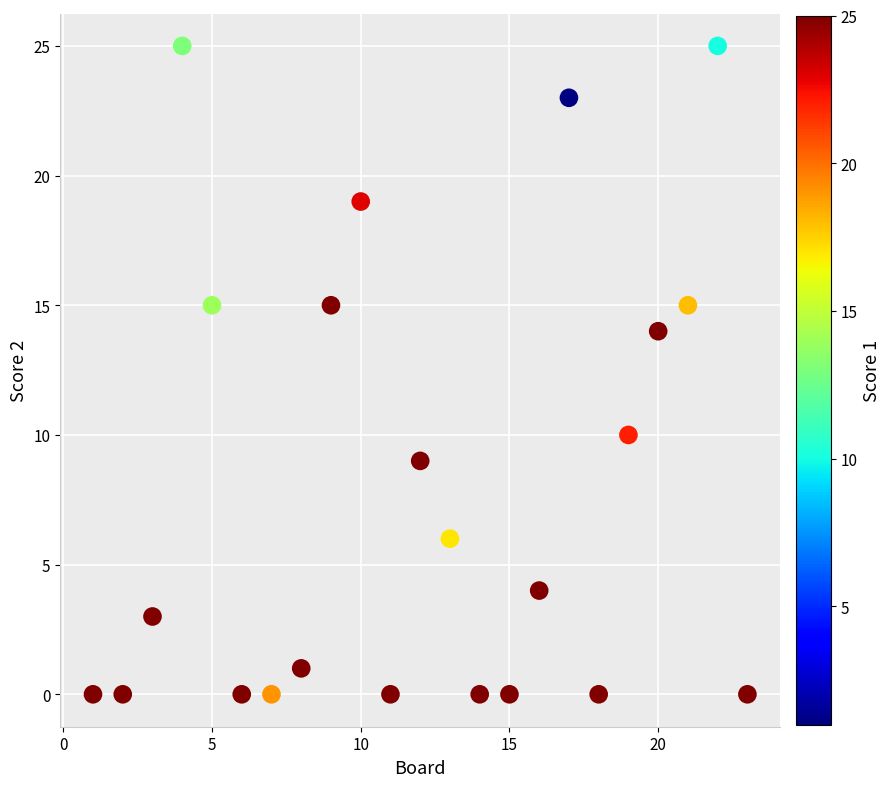

What is the range of X values (max minus min)?

22